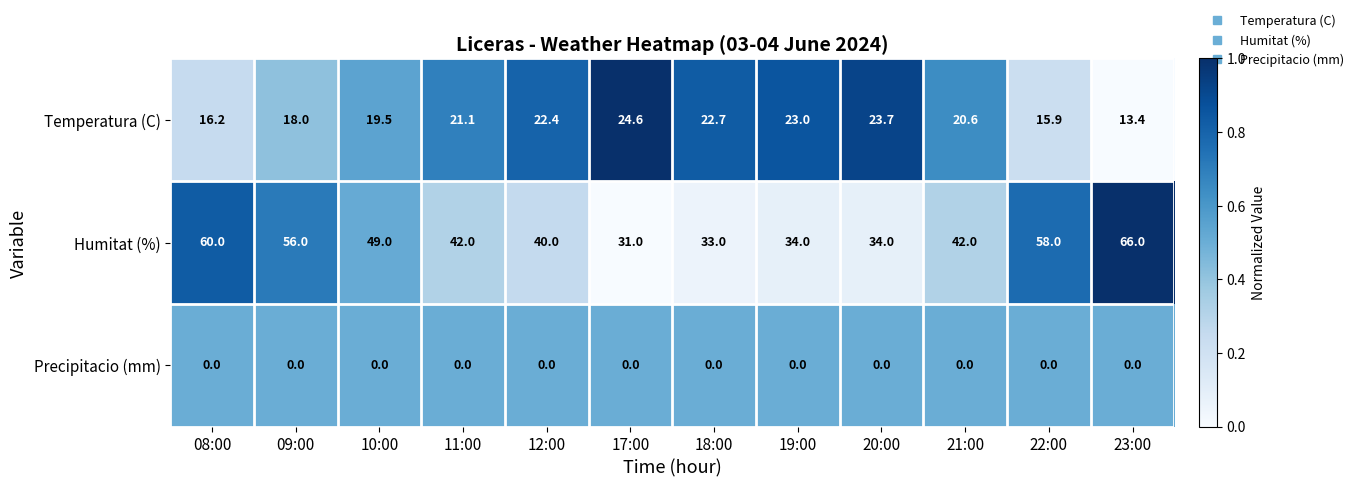

Rank the series at 17:00 from highest to lowest value.

Humitat (%), Temperatura (C), Precipitacio (mm)